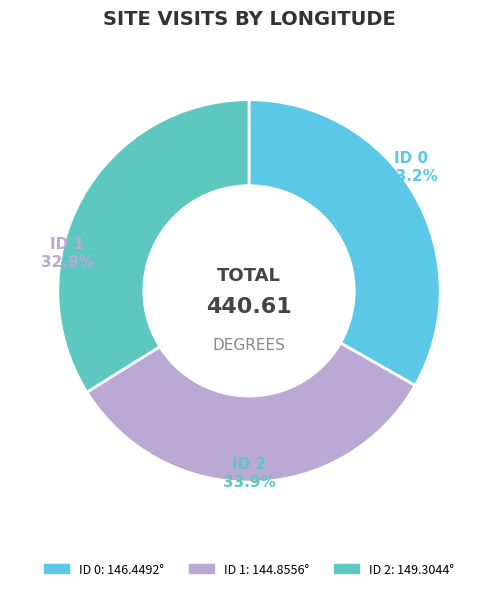

Is there a majority slice in this chart?

No